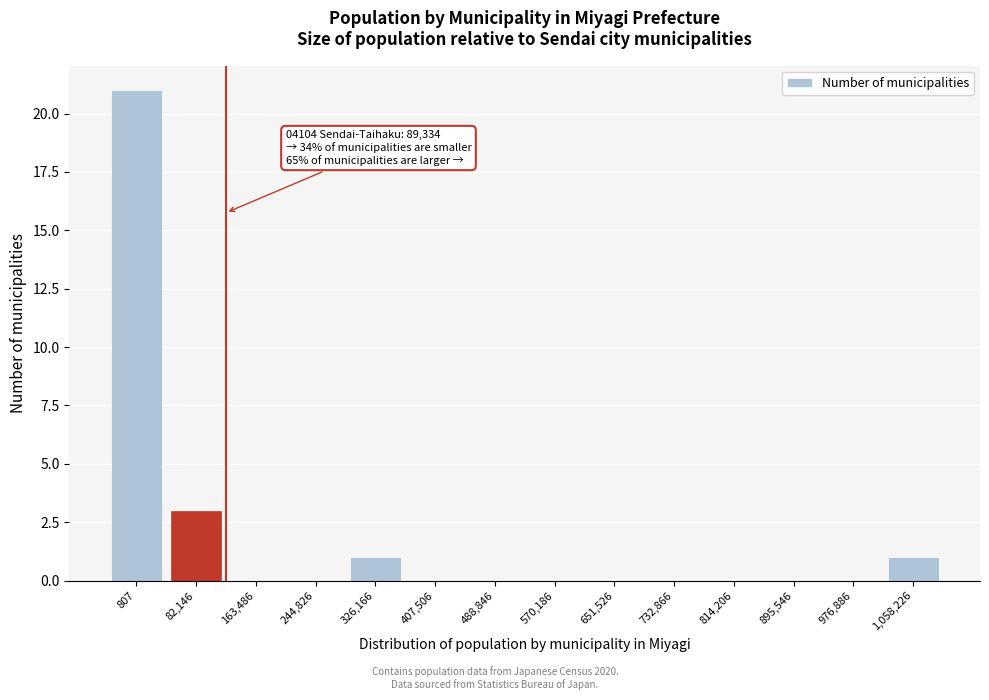

Reading left to right, what are all the values shown in this chart?

807=21	82,146=3	163,486=0	244,826=0	326,166=1	407,506=0	488,846=0	570,186=0	651,526=0	732,866=0	814,206=0	895,546=0	976,886=0	1,058,226=1